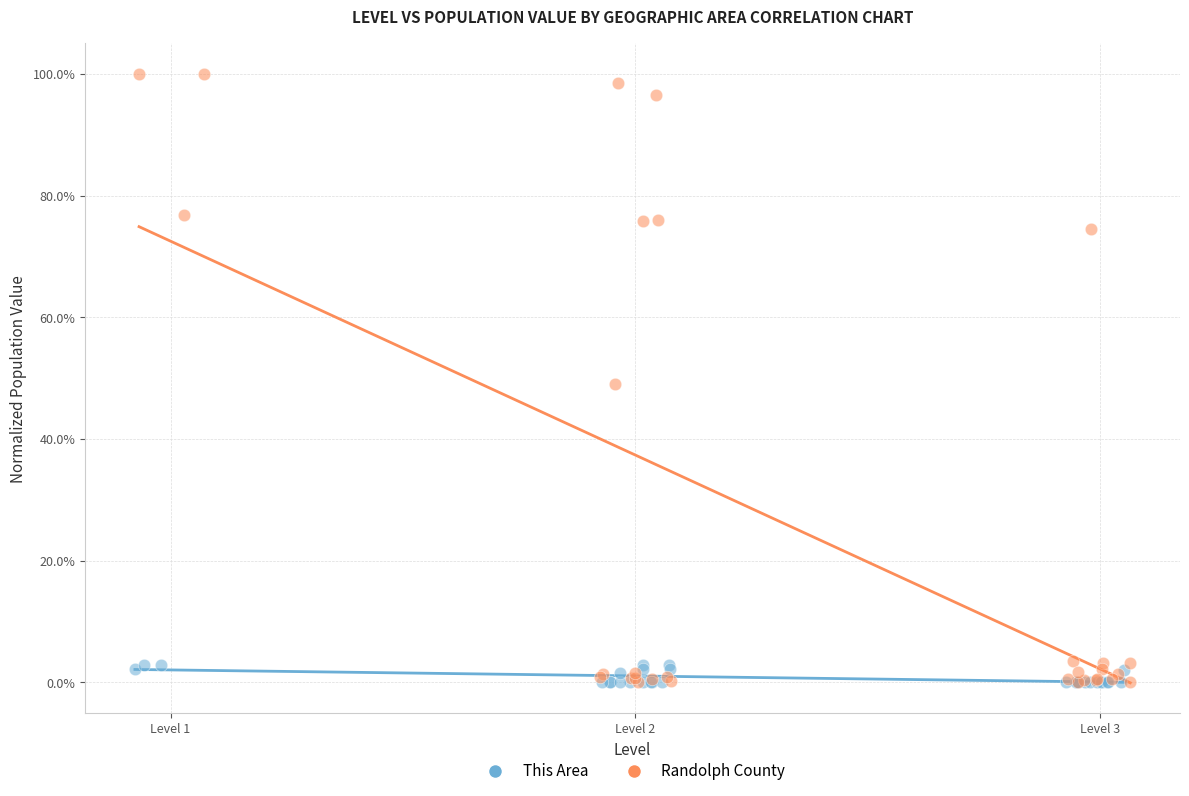

What are all the series names shown in the legend?

This Area, Randolph County